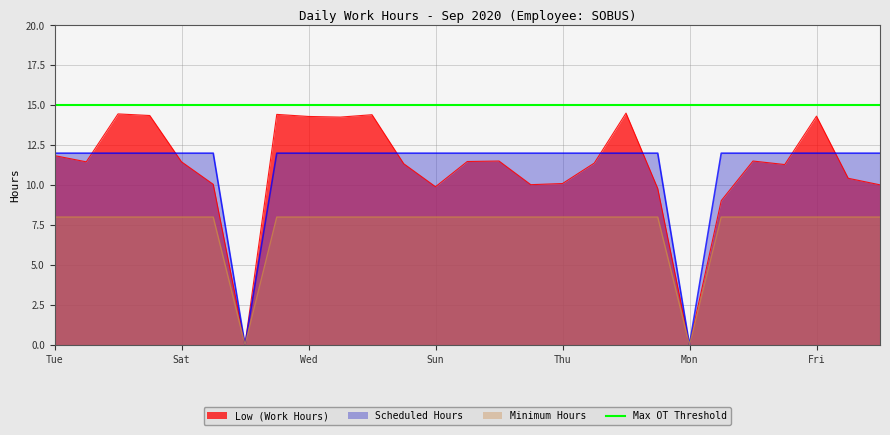

Is it true that Minimum Hours equals 8.0 at Sat?

True